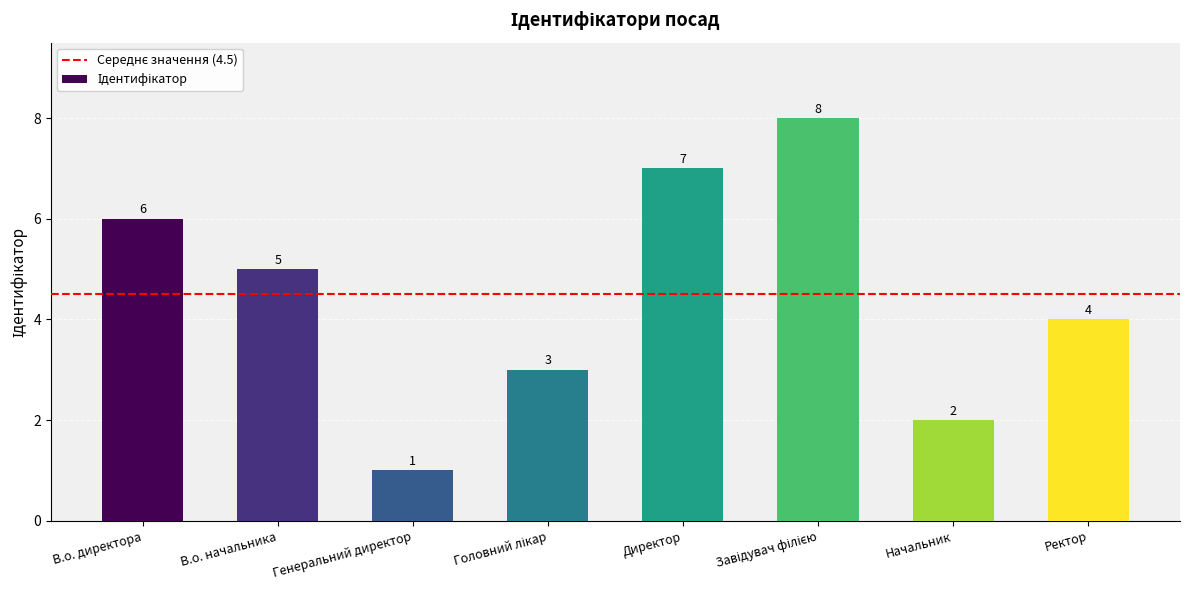

What is the difference between the maximum and minimum values?

7